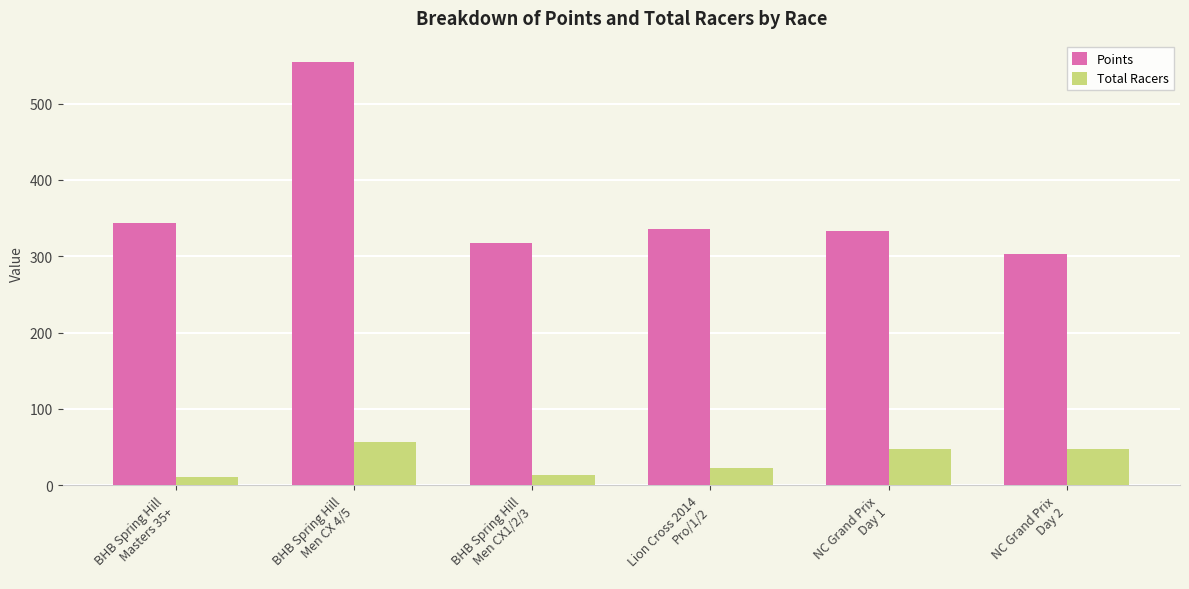

At how many categories does at least one series exceed 551?

1